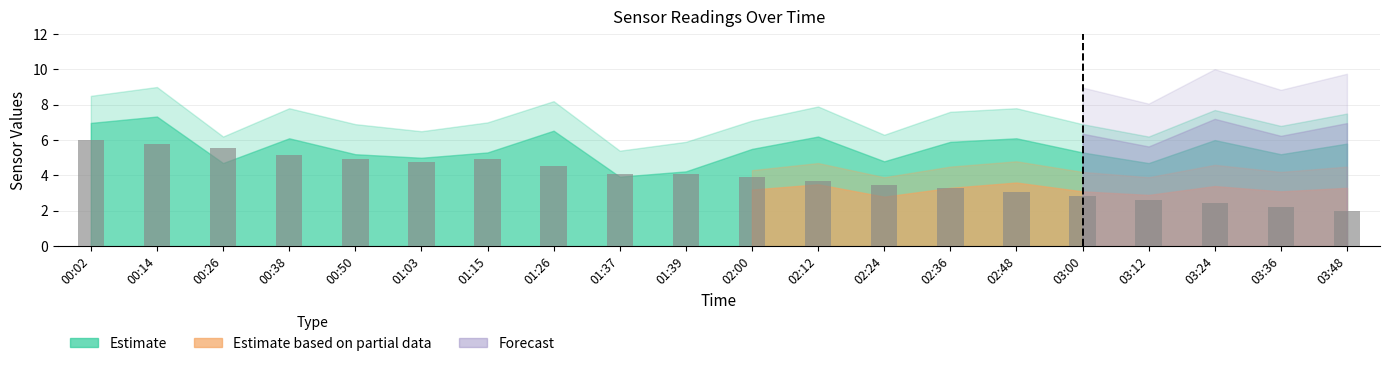

Reading left to right, what are all the values shown in this chart?

00:02=6.0	00:14=5.8	00:26=5.6	00:38=5.2	00:50=4.9	01:03=4.7	01:15=4.9	01:26=4.5	01:37=4.1	01:39=4.1	02:00=3.9	02:12=3.7	02:24=3.5	02:36=3.3	02:48=3.1	03:00=2.8	03:12=2.6	03:24=2.4	03:36=2.2	03:48=2.0